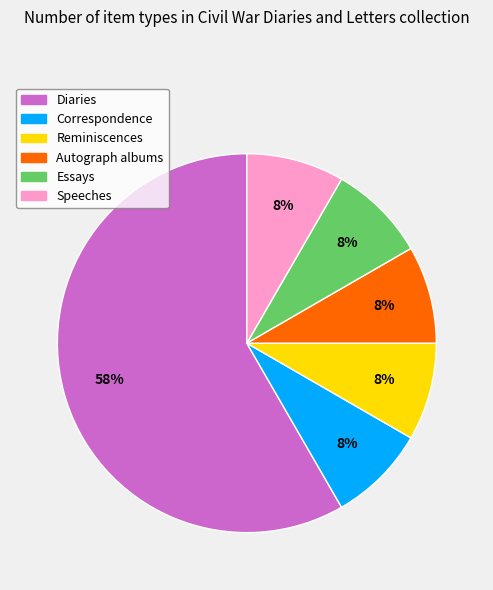

Do Autograph albums and Reminiscences together represent more than half of the pie?

No